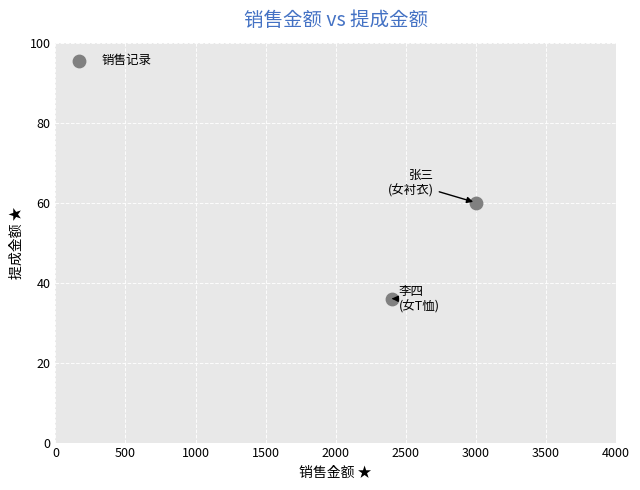

What is the average X value?

2700